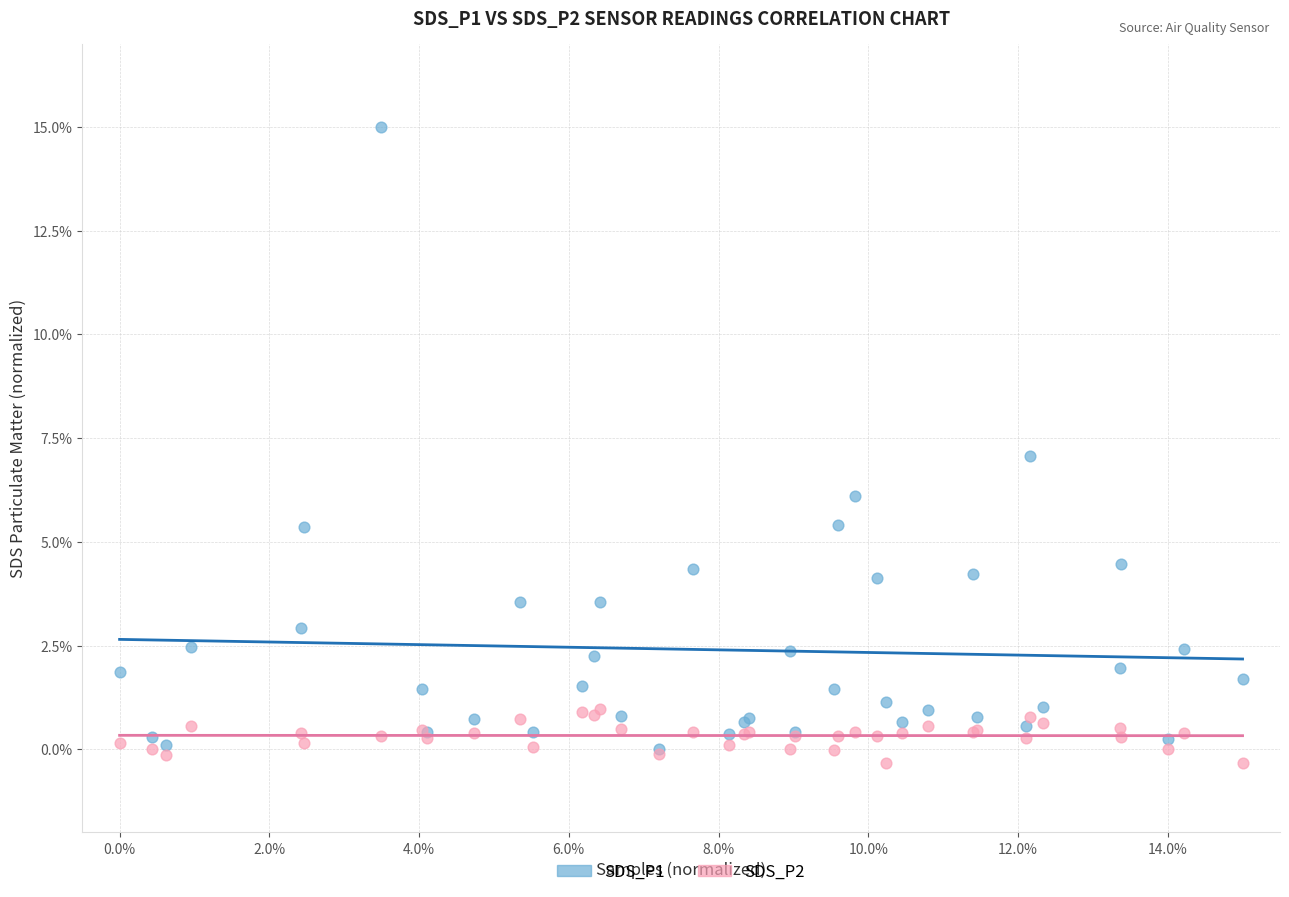

Which series reaches the maximum Y coordinate?

SDS_P1